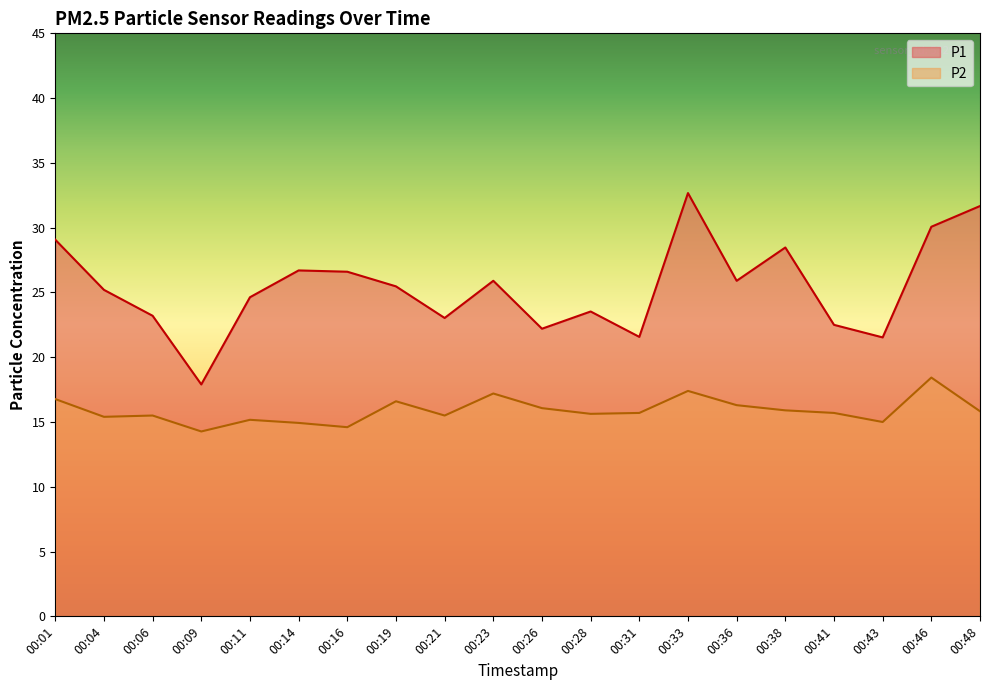

List the series in order of their overall mean, lowest first.

P2, P1